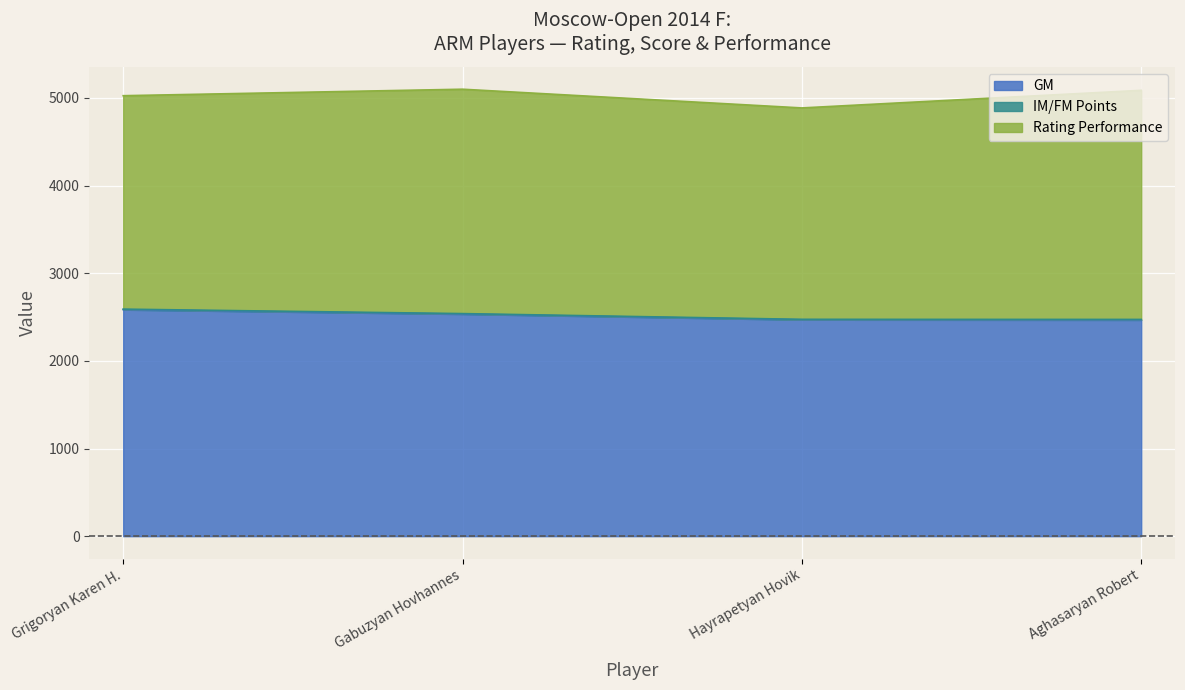

List the labels in order of GM value, smallest first.

Aghasaryan Robert, Hayrapetyan Hovik, Gabuzyan Hovhannes, Grigoryan Karen H.